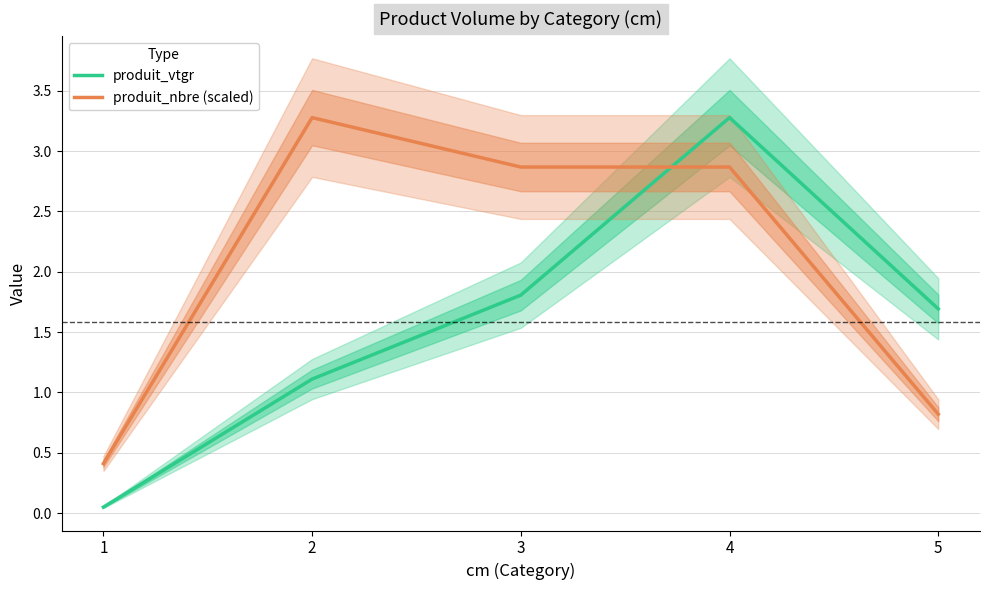

Between which two adjacent categories do produit_nbre (scaled) and produit_vtgr first intersect?

3 and 4